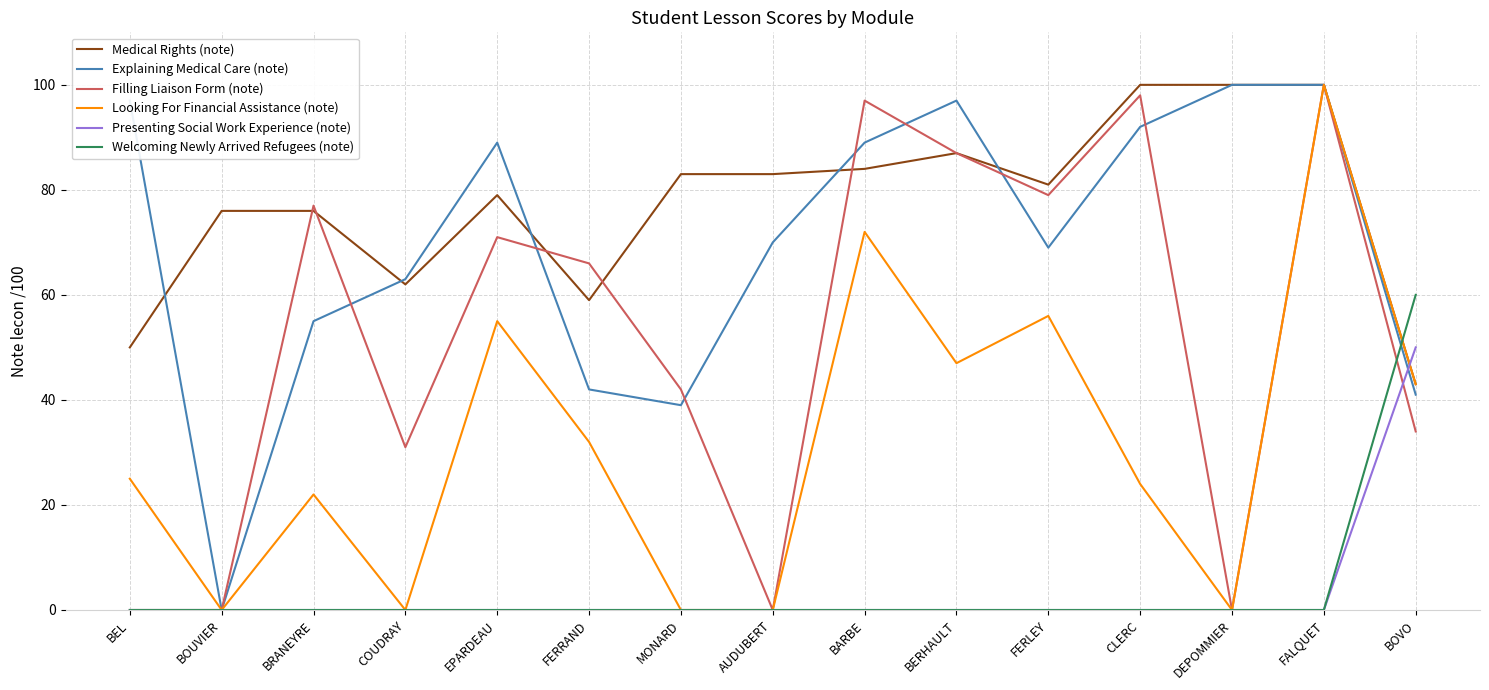

At which category is the sum across all series the highest?

FALQUET